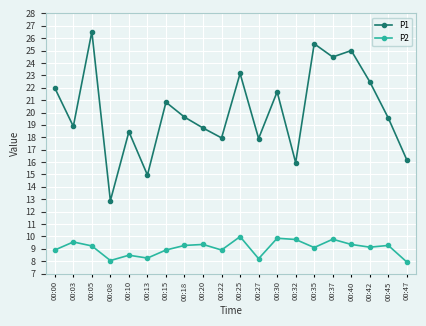

The P1 series shows 22.5 at 00:42. True or false?

True